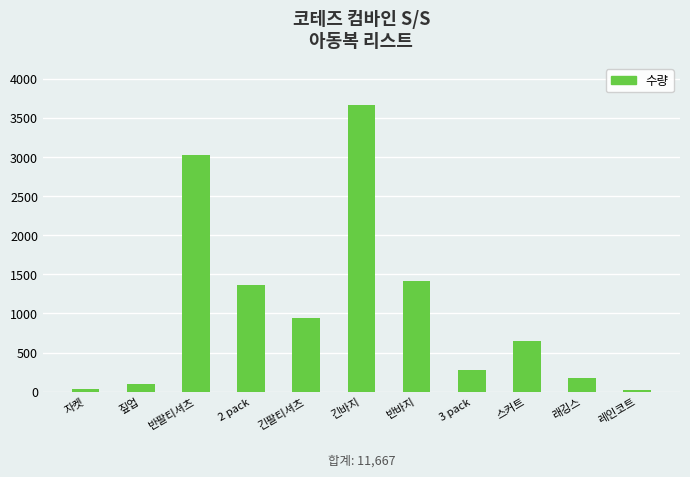

Between 긴팔티셔츠 and 2 pack, which is larger?

2 pack